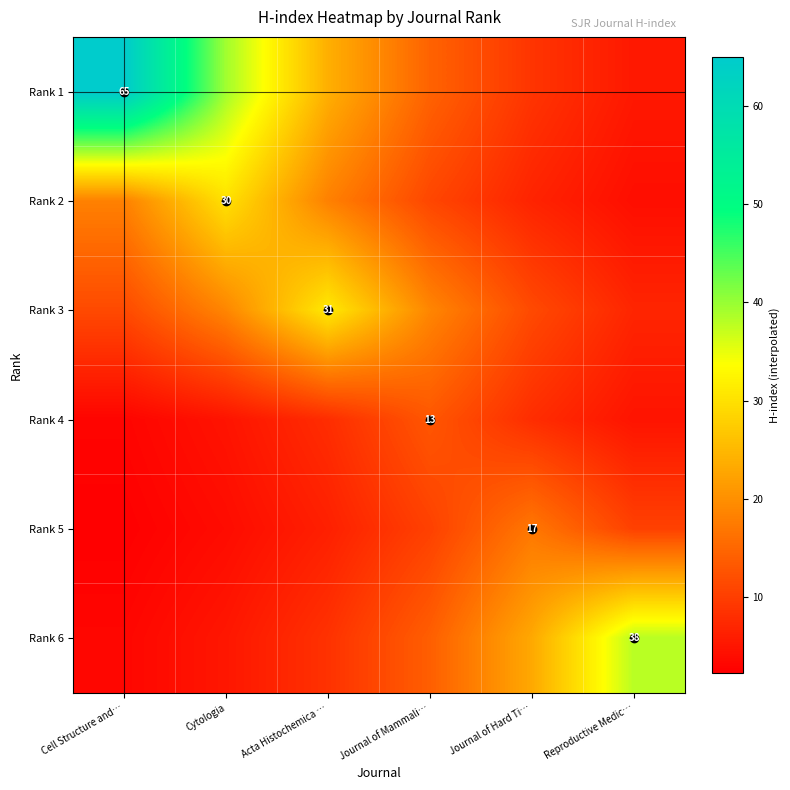

Which series changed the most between Acta Histochemica … and Journal of Hard Ti…?

Rank 3